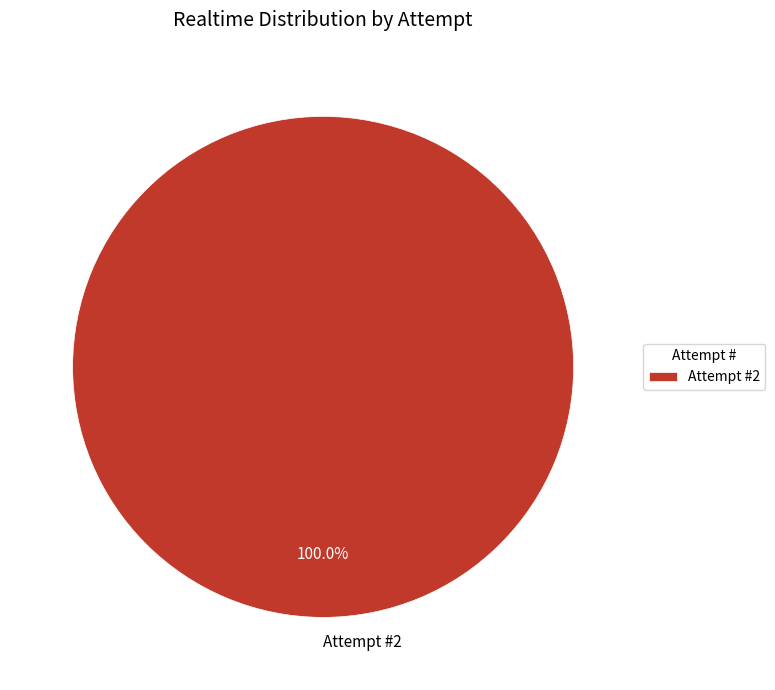

Rank the categories by value from lowest to highest.

Attempt #2